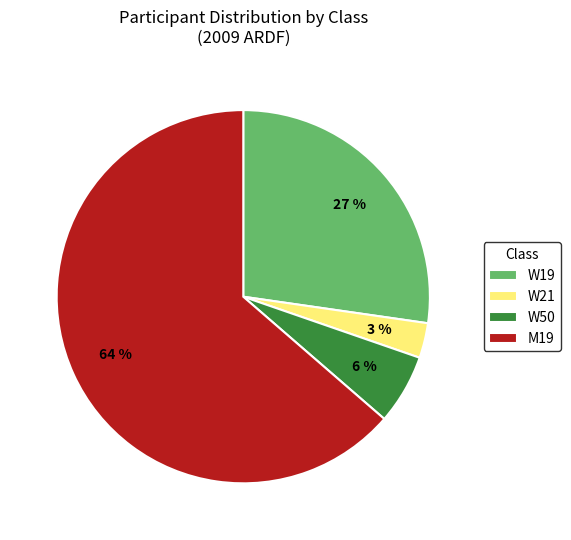

Rank the categories by value from lowest to highest.

W21, W50, W19, M19